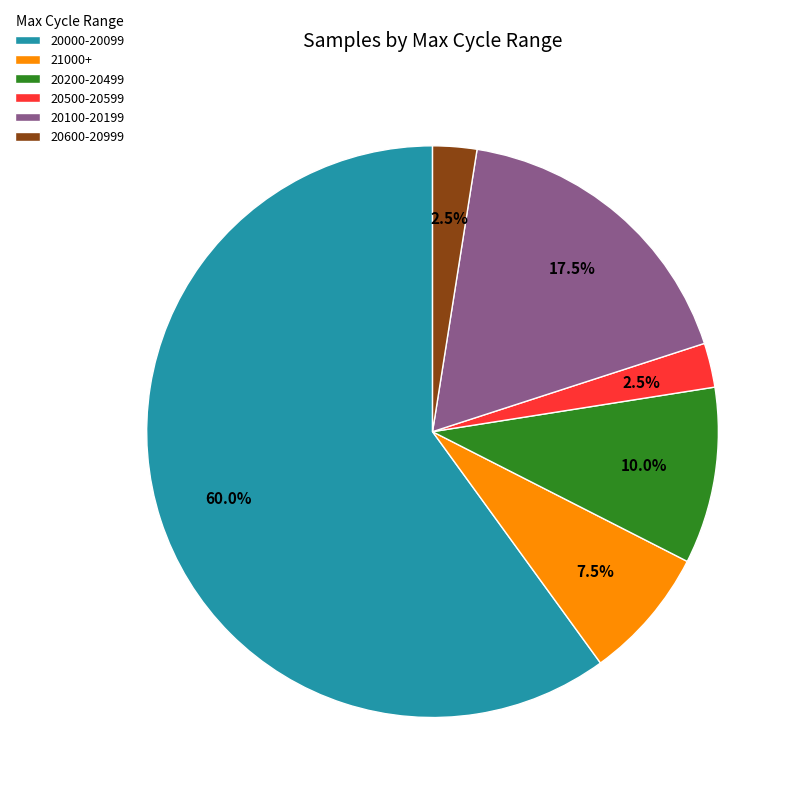

Which slice represents more than half of the pie?

20000-20099